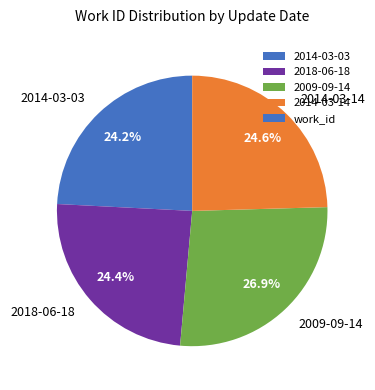

Which has a higher value, 2014-03-14 or 2009-09-14?

2009-09-14